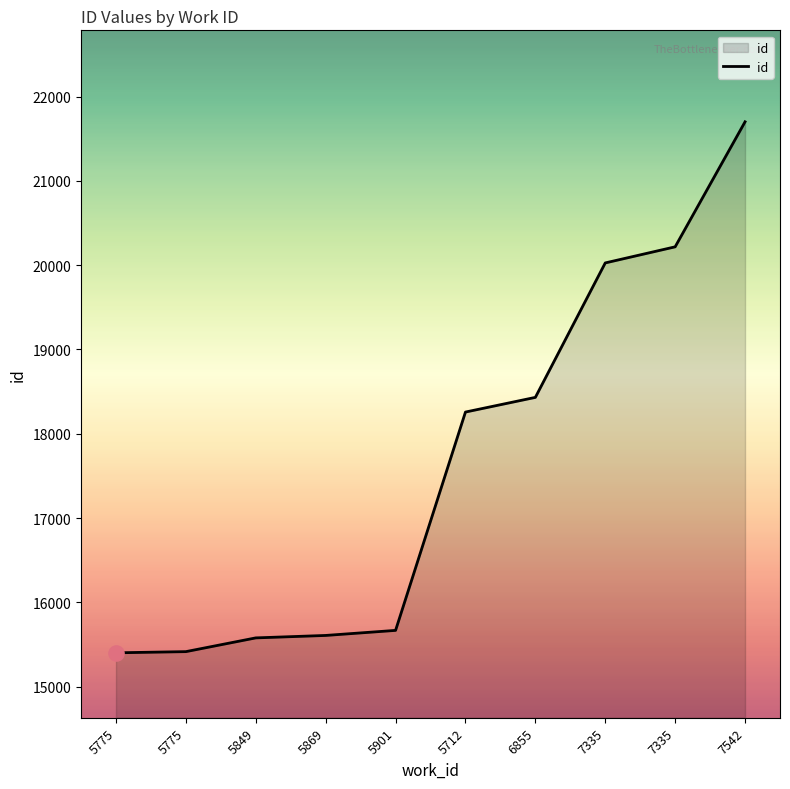

What is the ratio of the value at 7542 to the value at 5775?

1.4